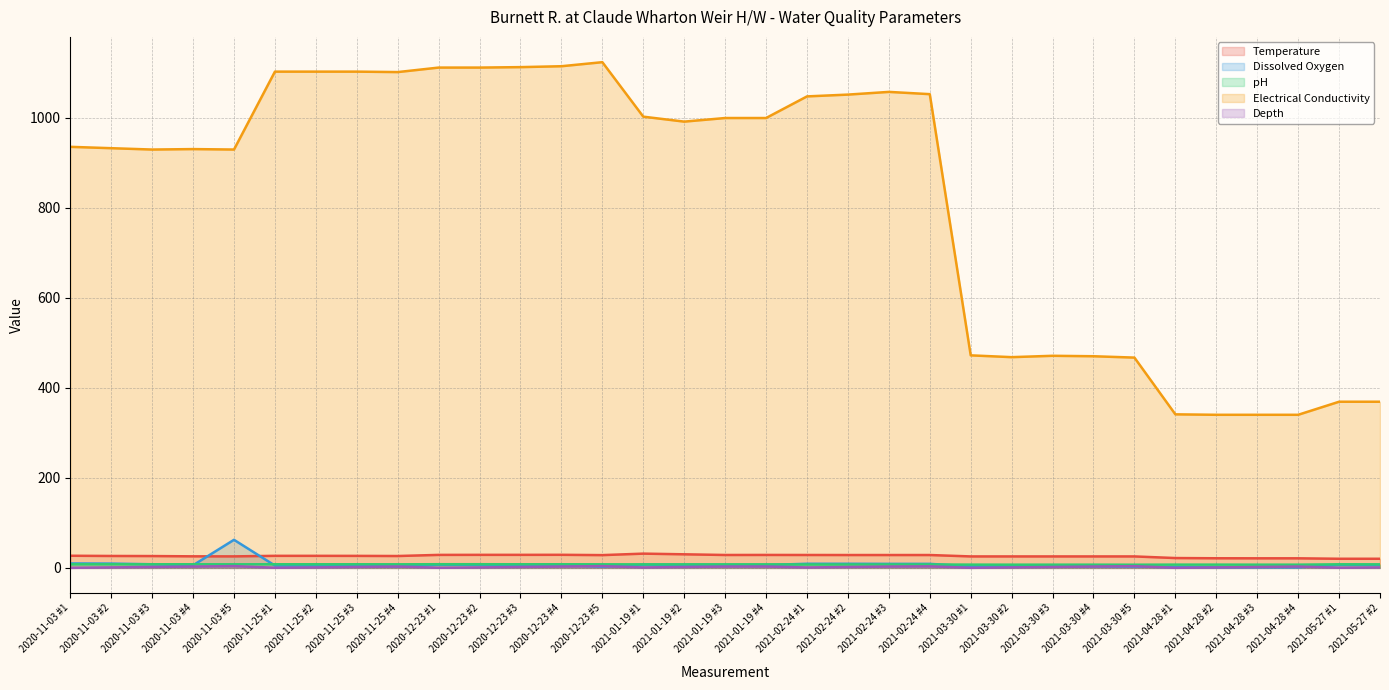

True or false: Temperature and Depth cross at least once.

False